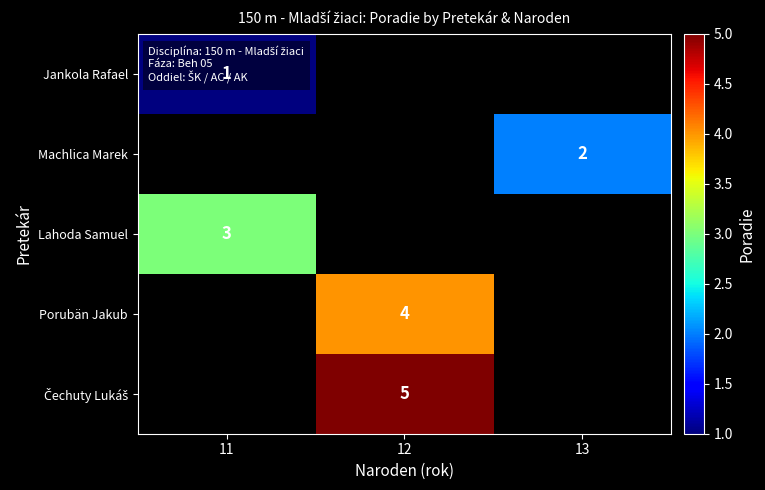

The value of Machlica Marek at 13 is 2. True or false?

True